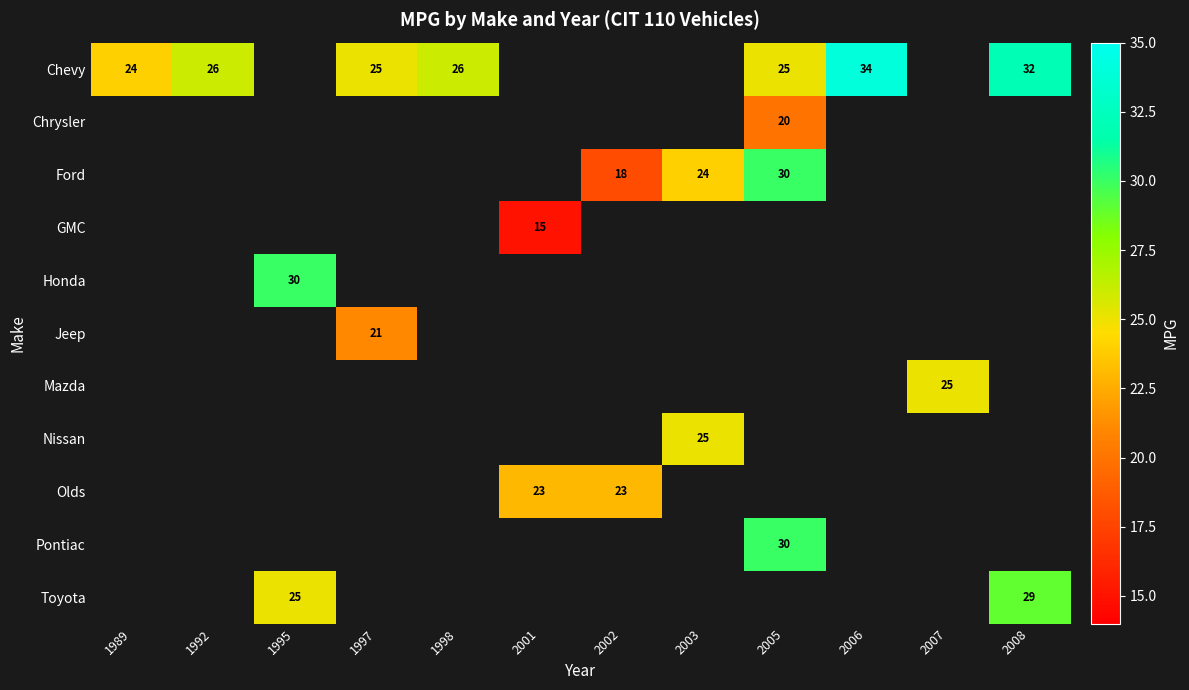

At how many categories does at least one series exceed 30?

2